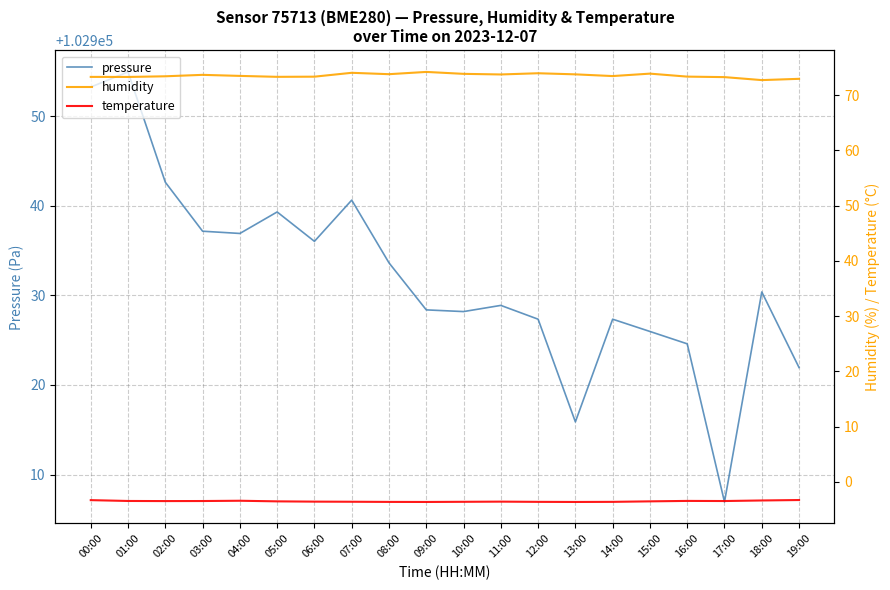

Which series has the widest spread of values?

pressure